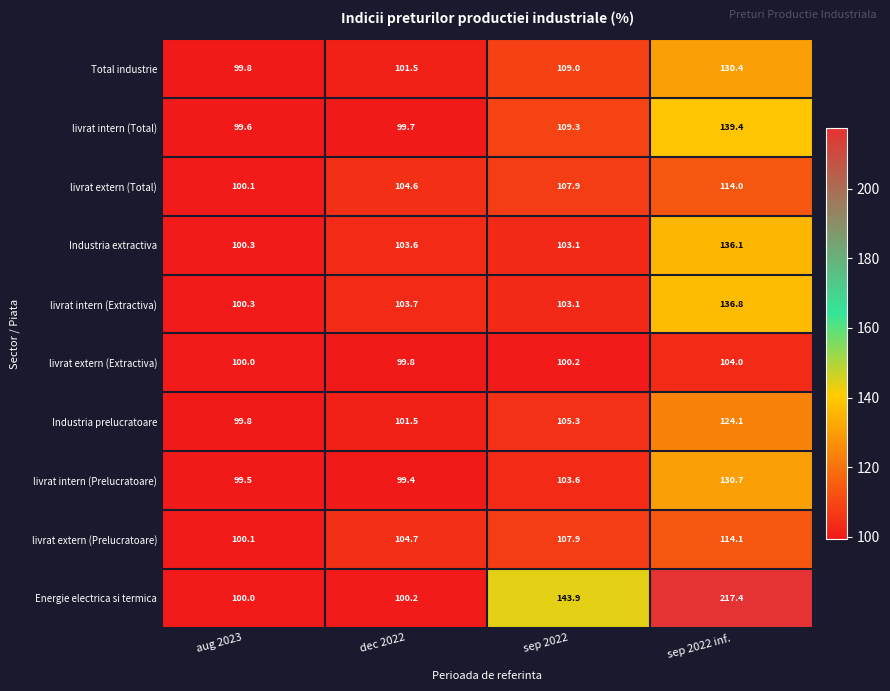

What is the maximum value shown in the chart?

217.4